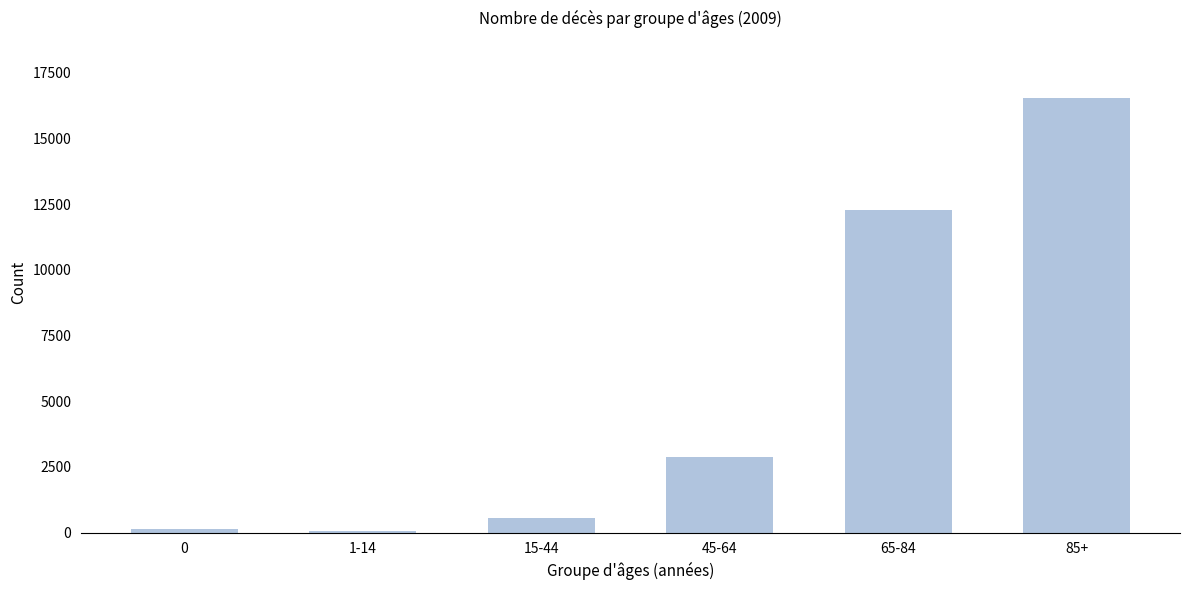

Reading left to right, list all the values displayed in this chart.

144	59	555	2862	12269	16553